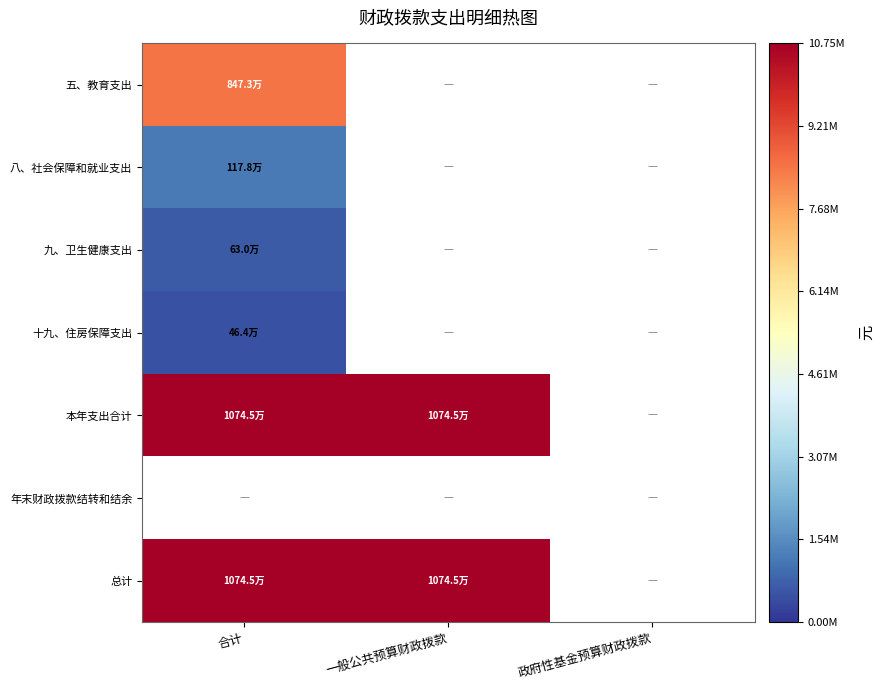

Between 一般公共预算财政拨款 and 合计, which is larger?

合计